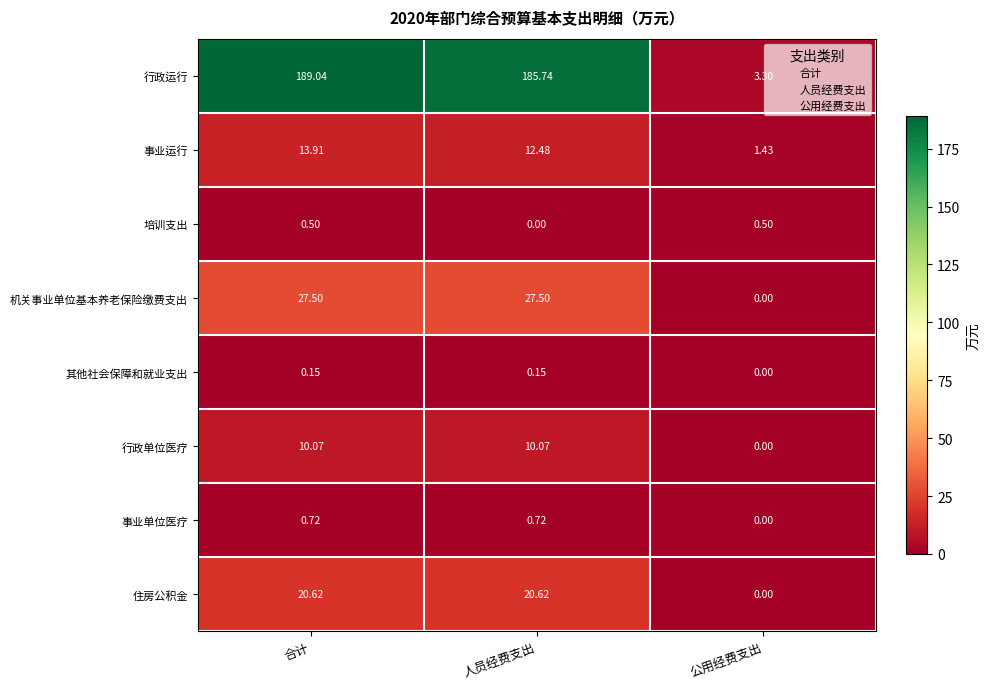

Between 人员经费支出 and 公用经费支出, which series saw the biggest shift?

行政运行